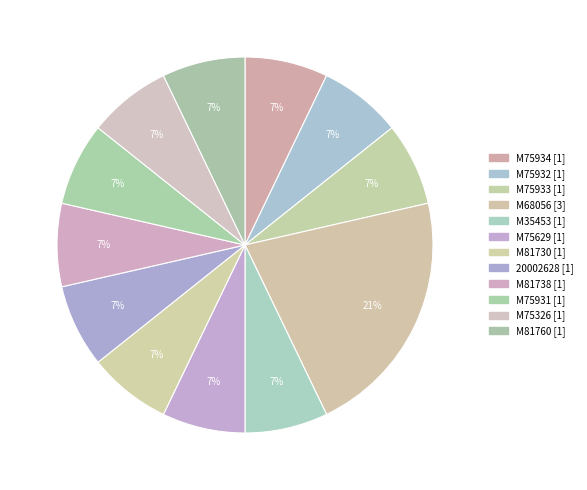

Which slice is the largest?

M68056